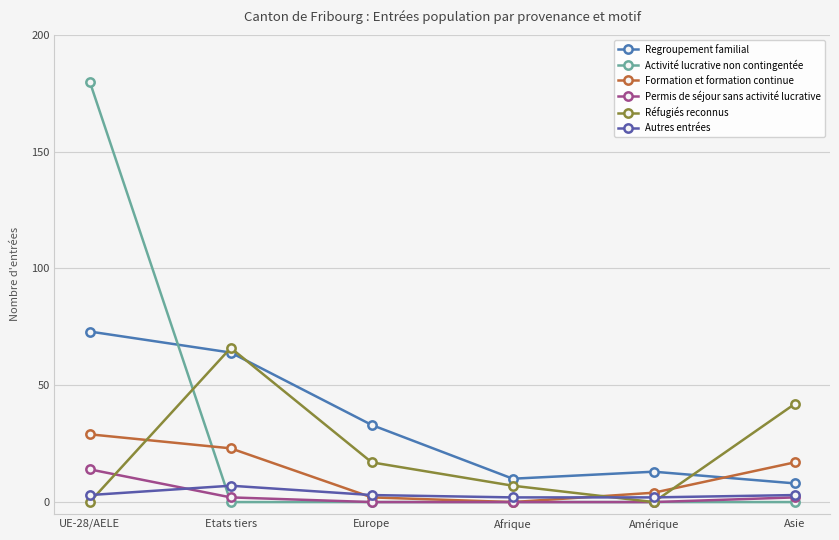

What is the total value across all series at UE-28/AELE?

299